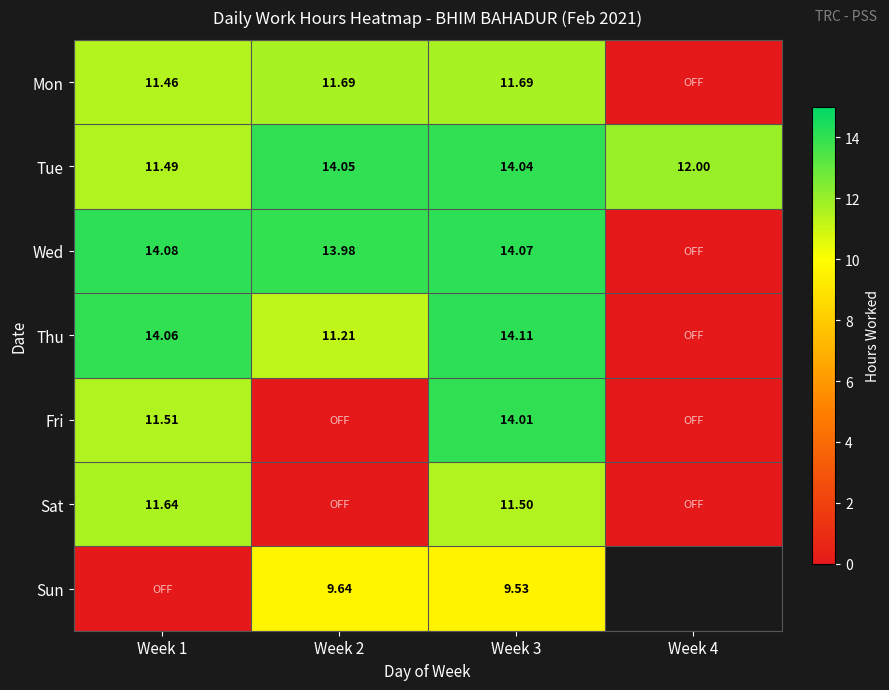

Is the value of Thu at Week 3 greater than the value of Wed at Week 2?

Yes